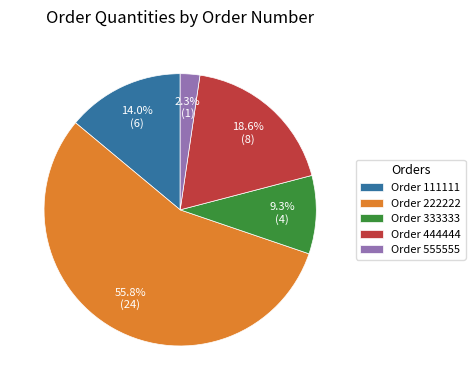

Which has a higher value, Order 111111 or Order 444444?

Order 444444